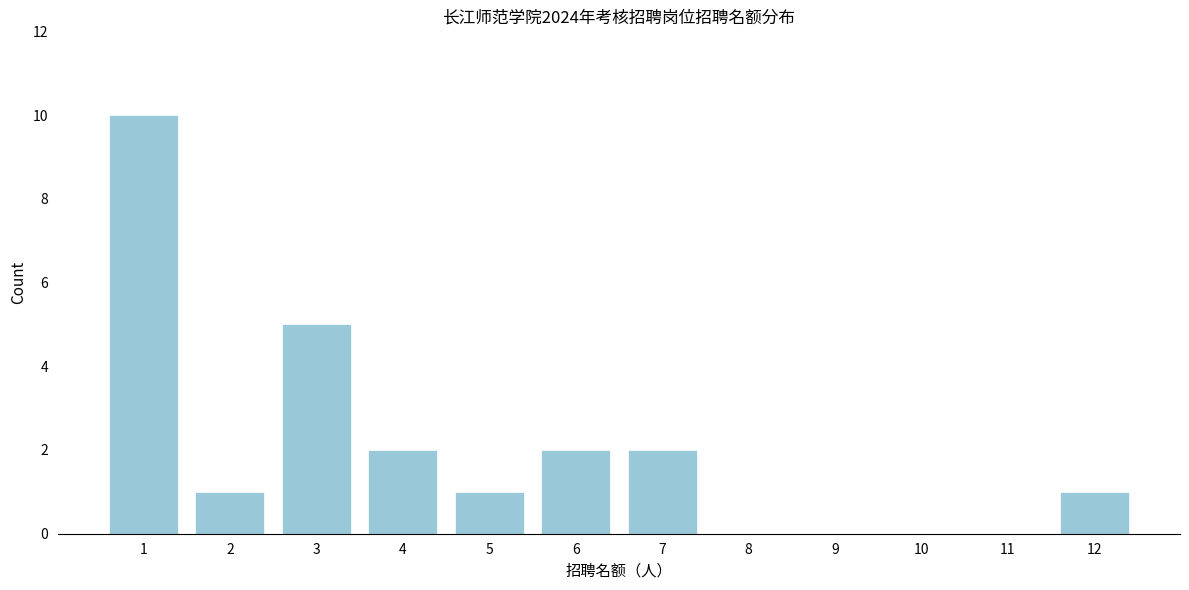

Reading right to left, extract all data points from this chart.

12=1	11=0	10=0	9=0	8=0	7=2	6=2	5=1	4=2	3=5	2=1	1=10